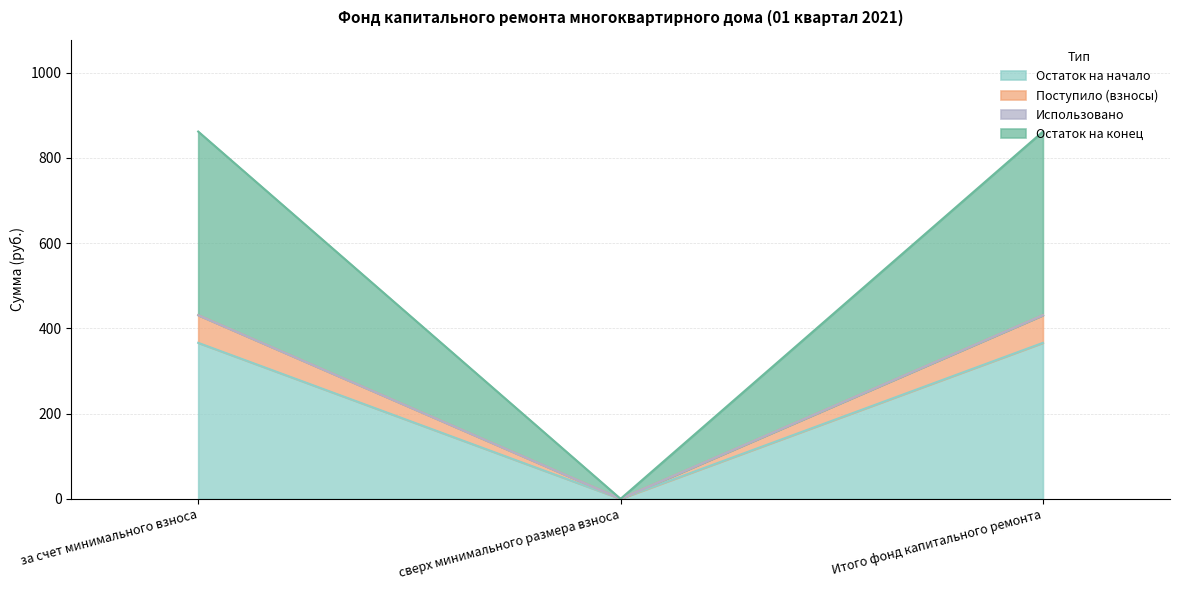

What is the greatest value displayed?

430.9